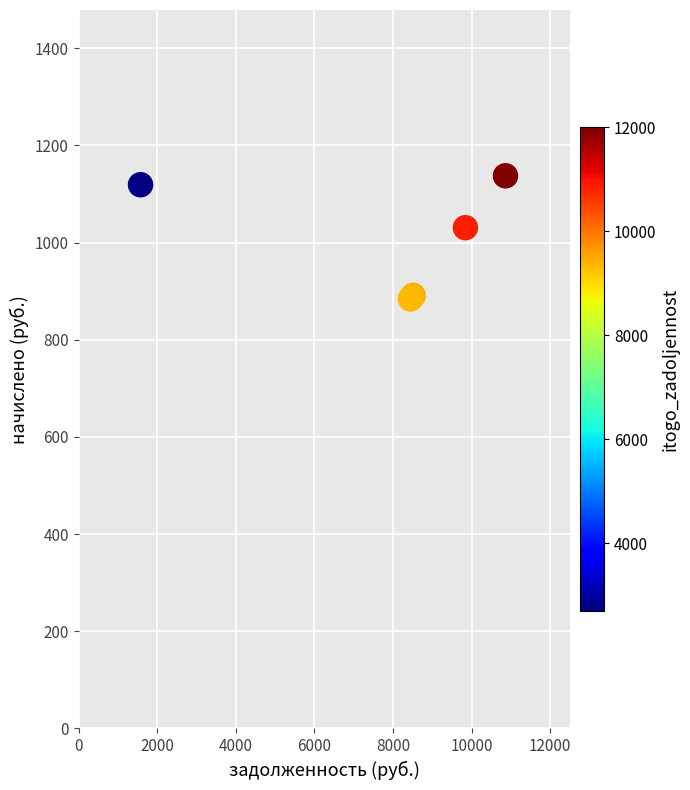

What Y value in the scatter plot is closest to 1011?

1030.8